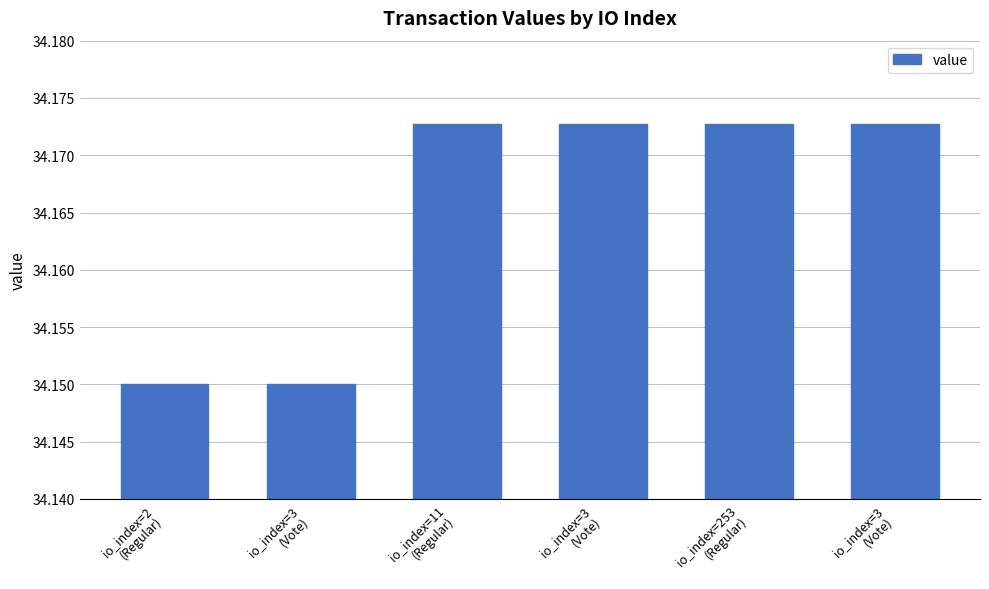

What is the sum of the values at io_index=253
(Regular) and io_index=3
(Vote)?

68.3